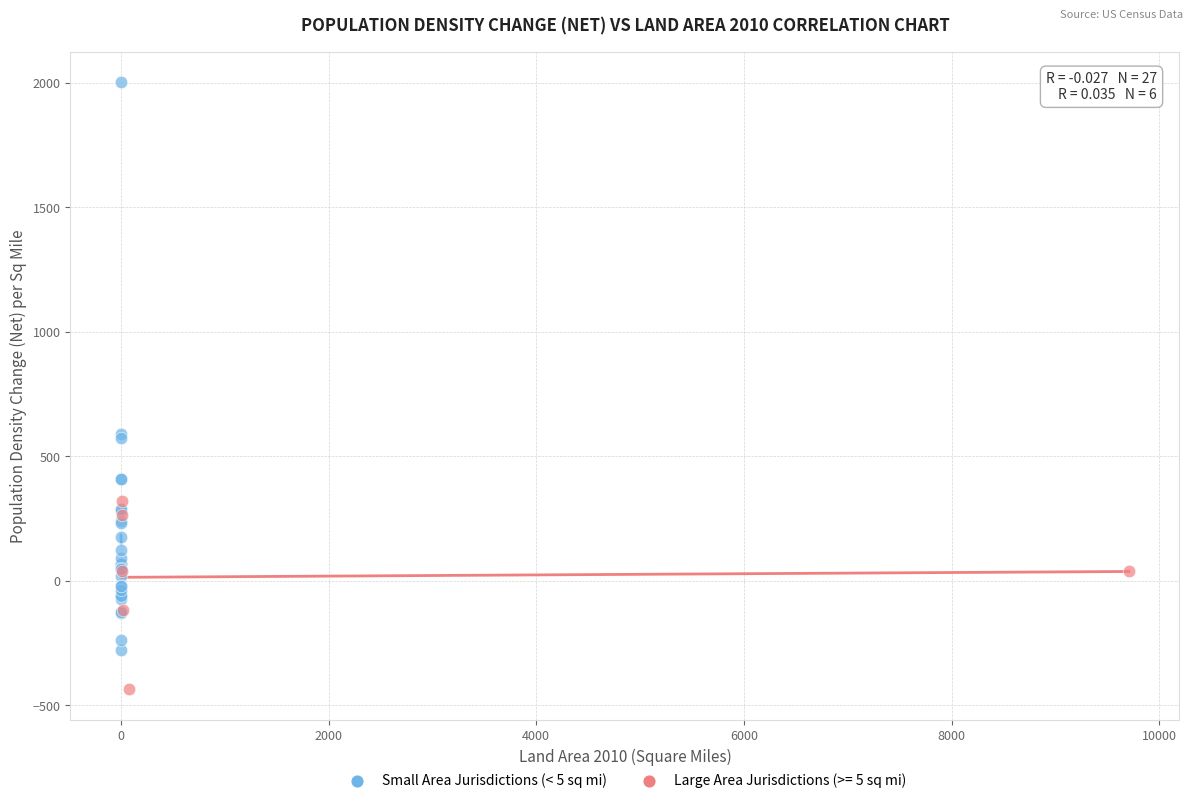

Which series reaches the maximum Y coordinate?

Small Area Jurisdictions (< 5 sq mi)